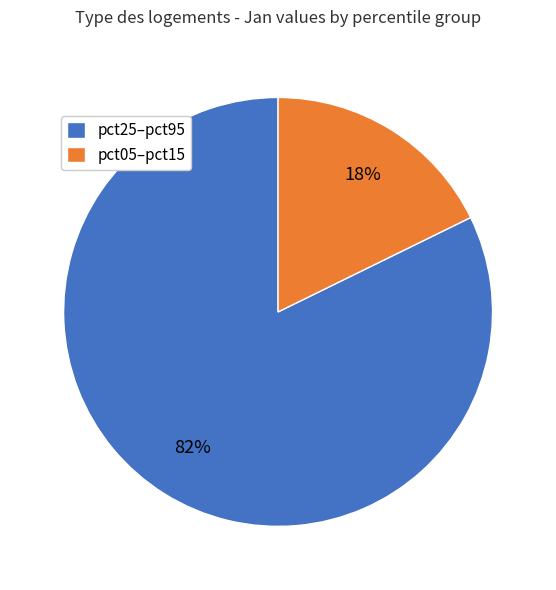

Is there a majority slice in this chart?

Yes